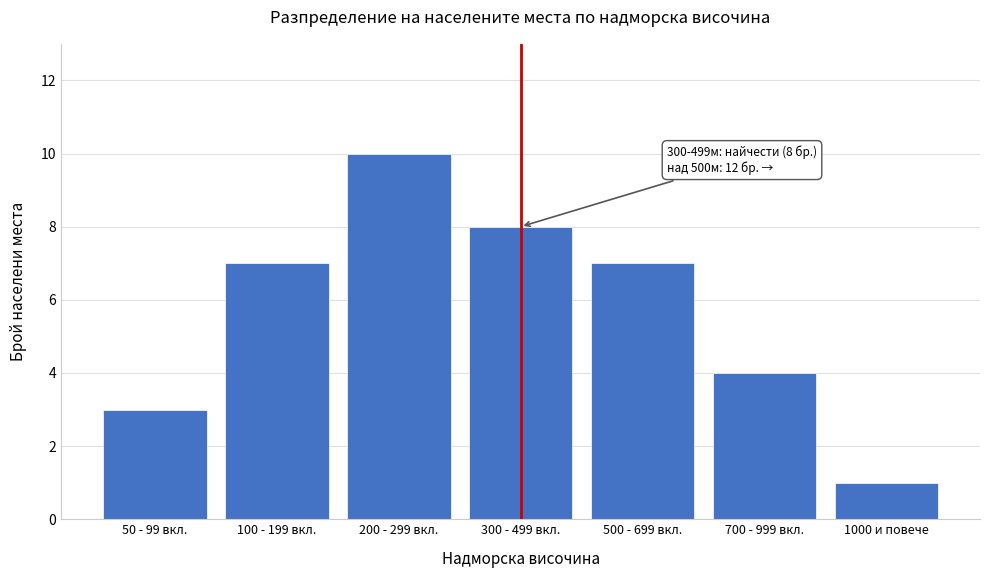

Reading right to left, what are all the values shown in this chart?

1000 и повече=1	700 - 999 вкл.=4	500 - 699 вкл.=7	300 - 499 вкл.=8	200 - 299 вкл.=10	100 - 199 вкл.=7	50 - 99 вкл.=3